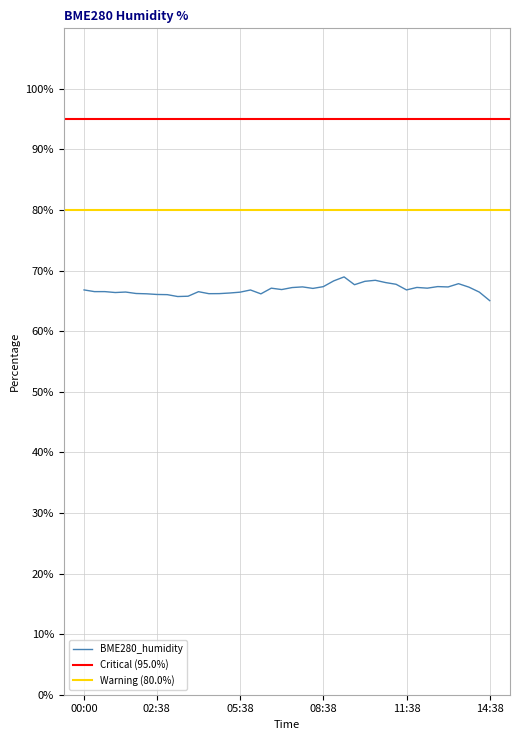

How many points are higher than both their immediate neighbors (excluding endpoints)?

10